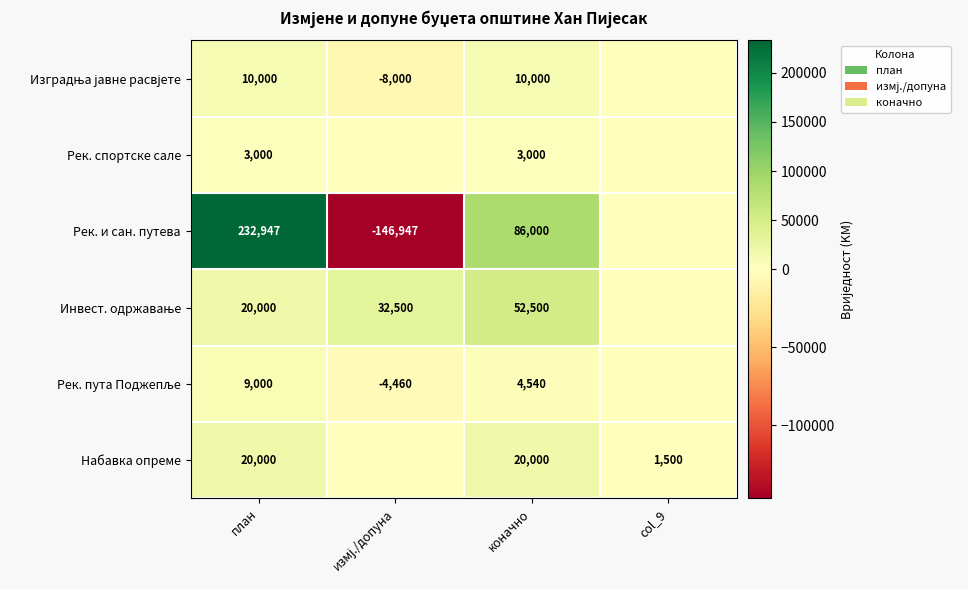

Which series changed the most between план and коначно?

Рек. и сан. путева